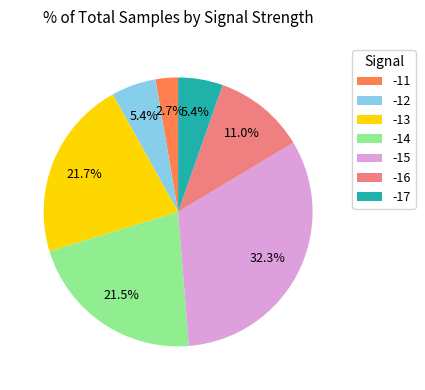

Which category has the smallest portion of the pie?

-11